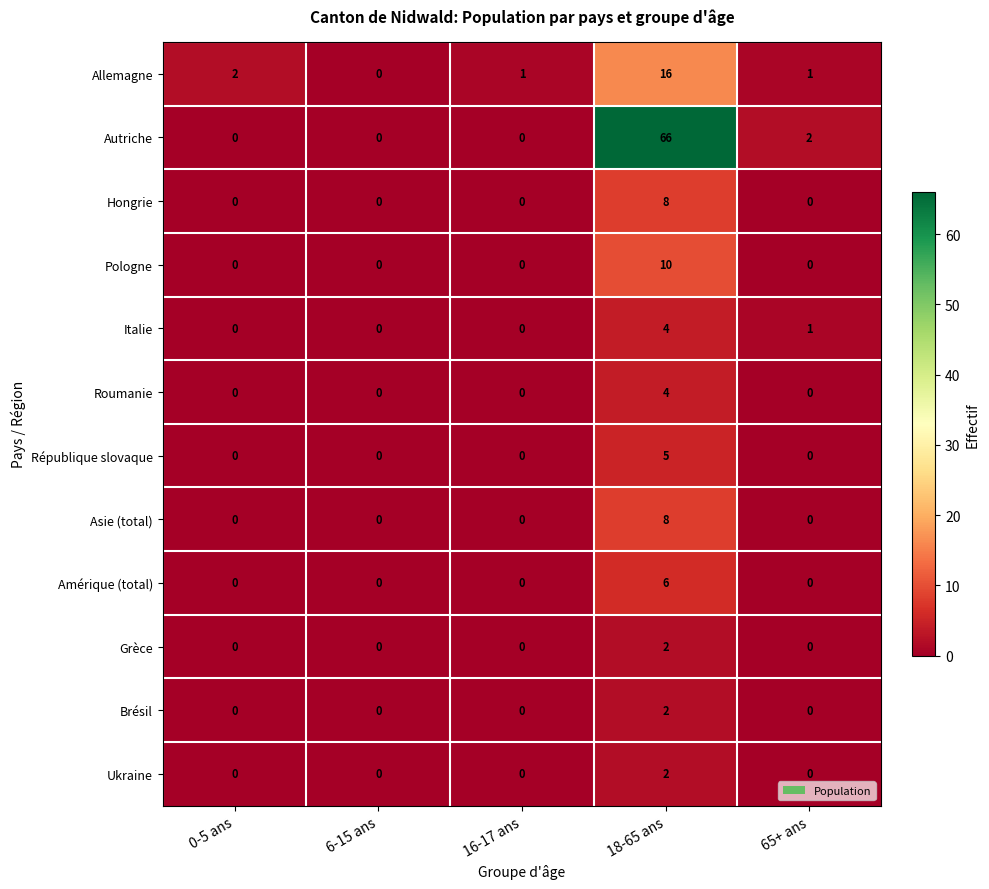

Where is Autriche nearest to the value 33?

65+ ans